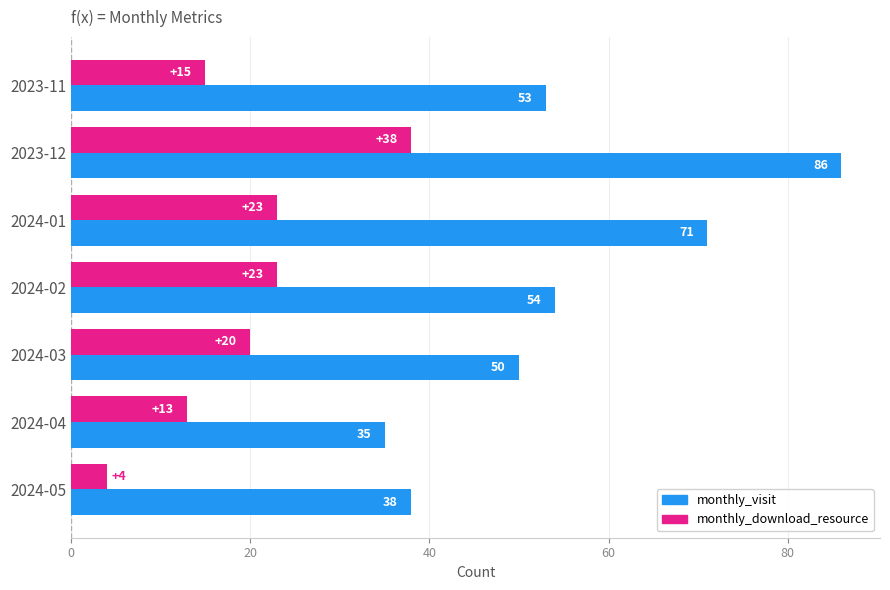

Which series has the largest total across all categories?

monthly_visit